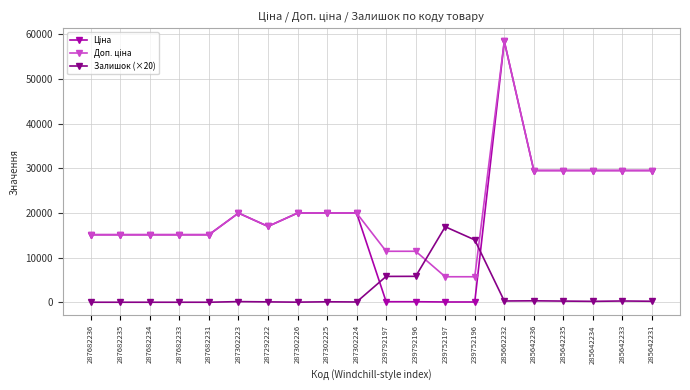

What is the maximum value shown in the chart?

58426.5